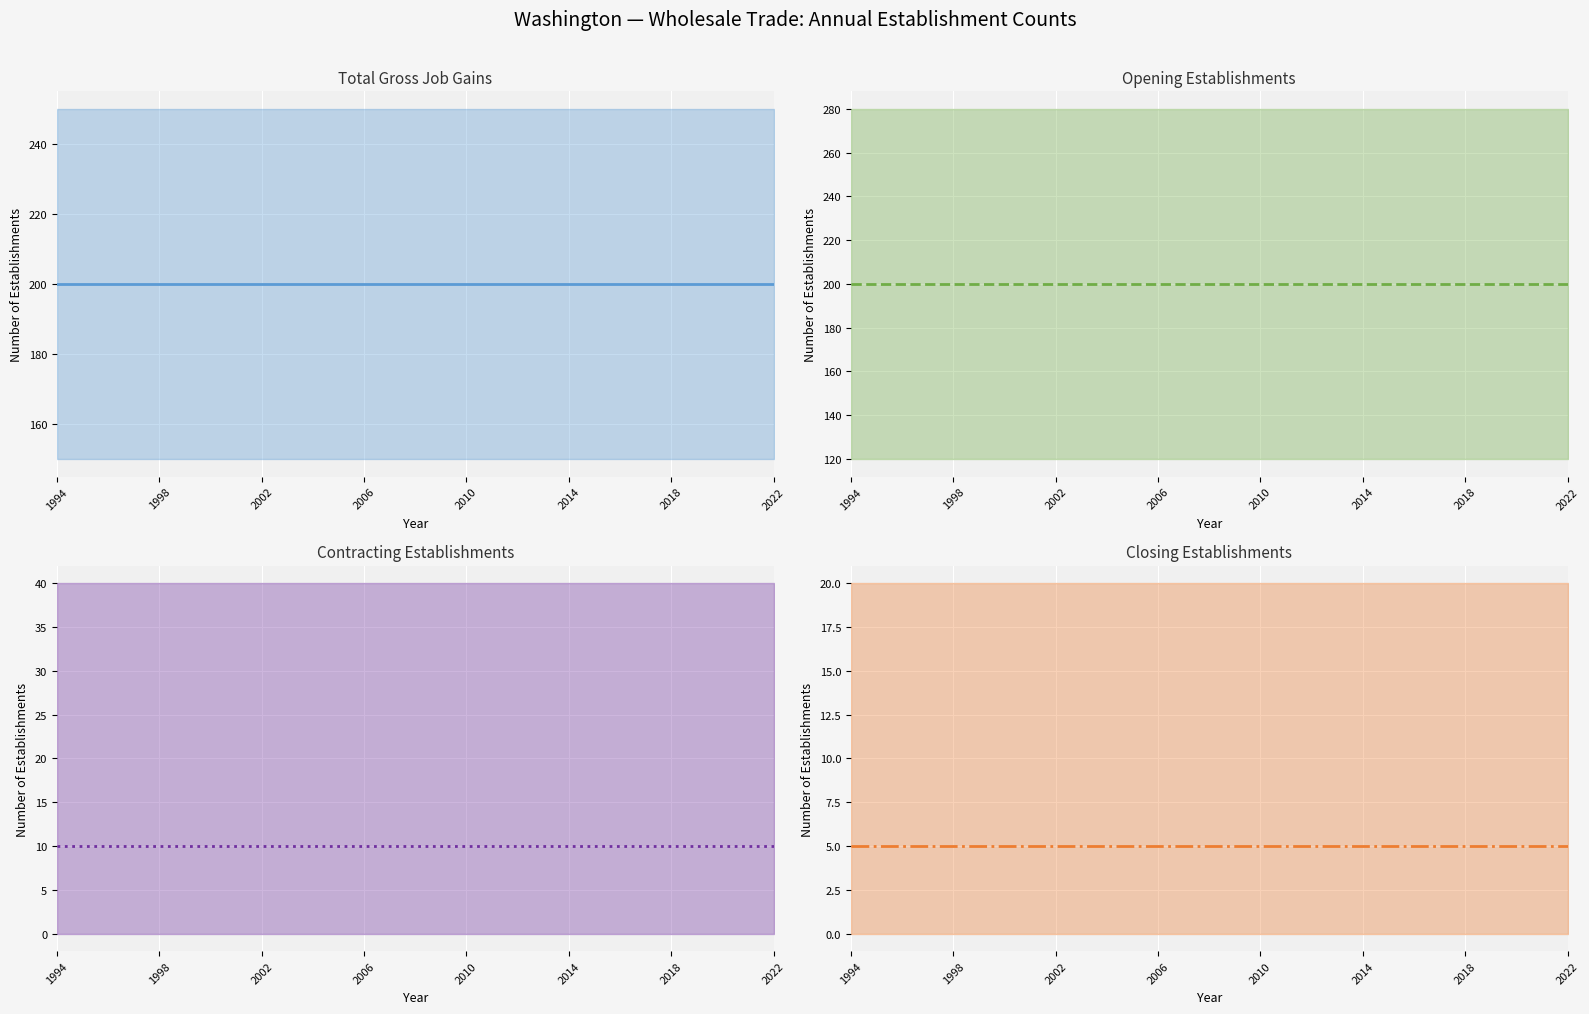

How many lines are shown in the chart?

4